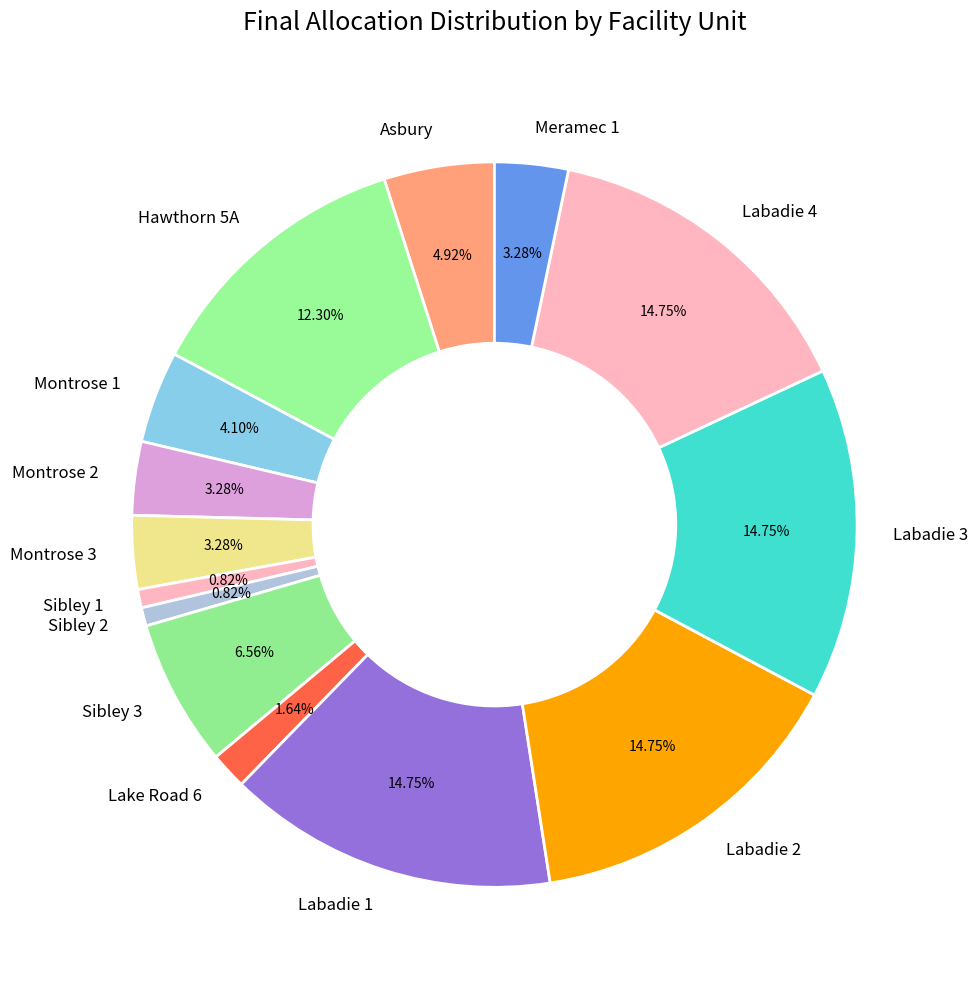

Does Asbury account for over 50% of the chart?

No